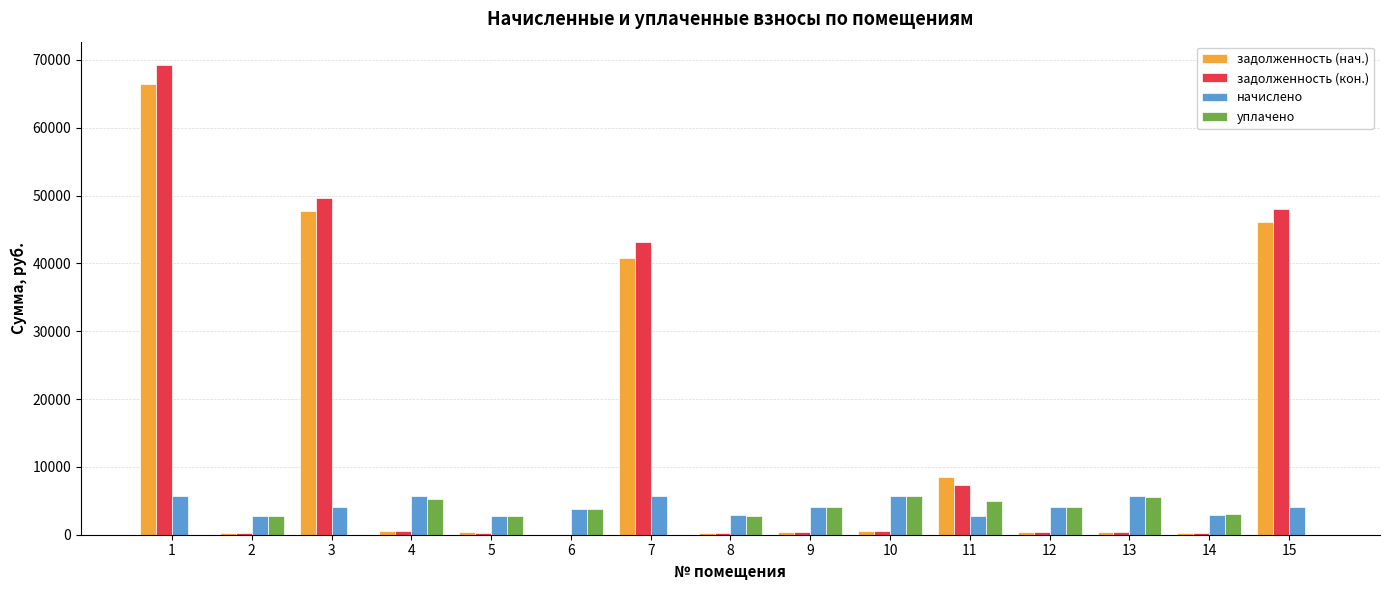

The value of начислено at 1 is 1544.2. True or false?

False